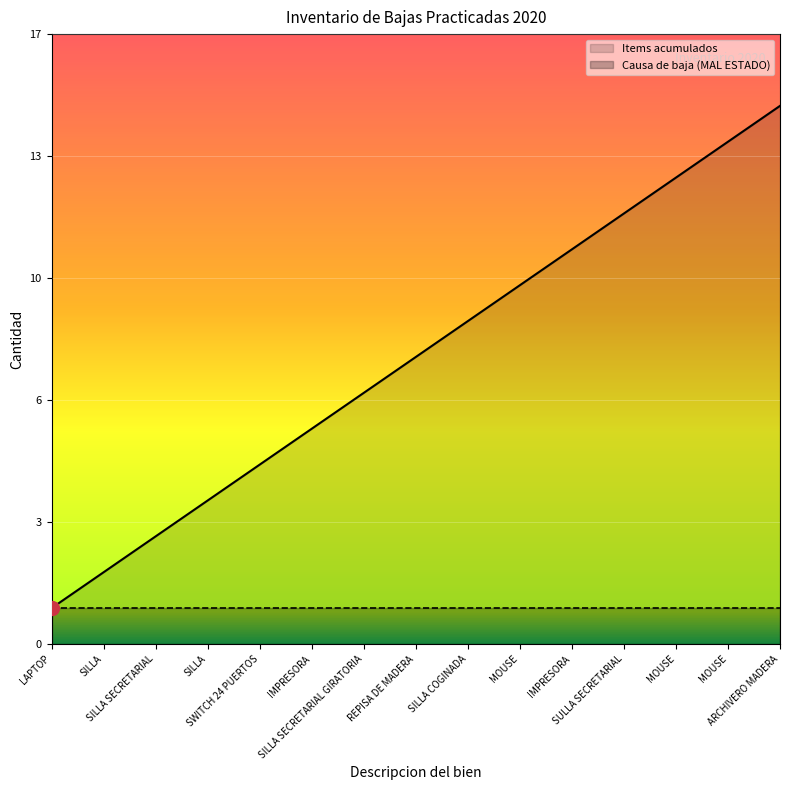

True or false: the data has more than 0 interior local peaks.

False